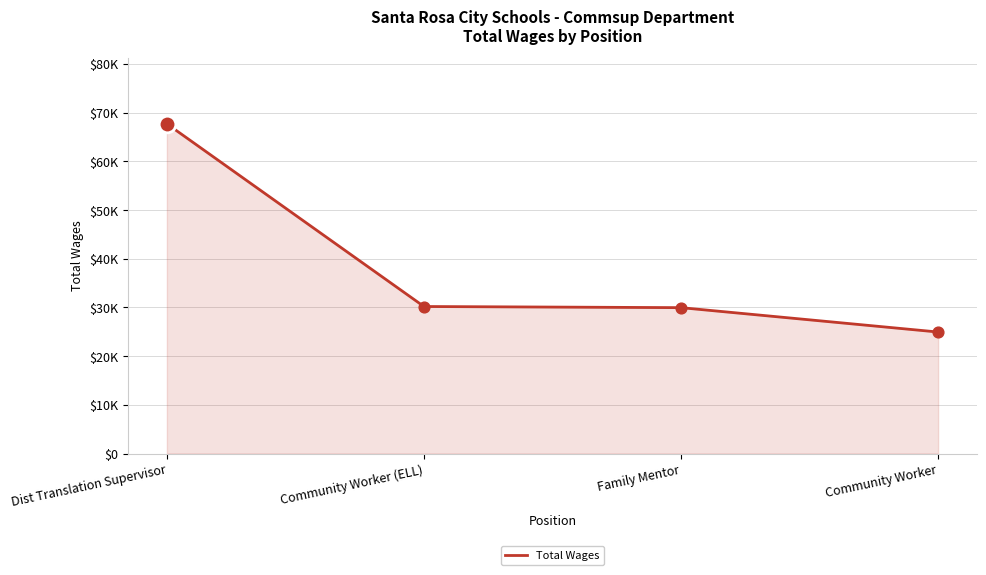

What is the change in value from Dist Translation Supervisor to Community Worker?

-42773